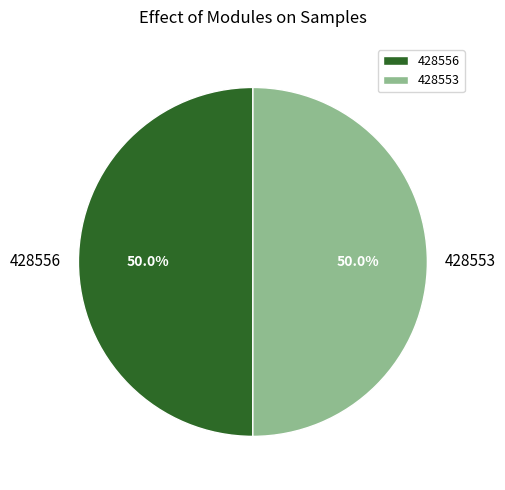

Is it true that 428556 is 65% of the pie?

False